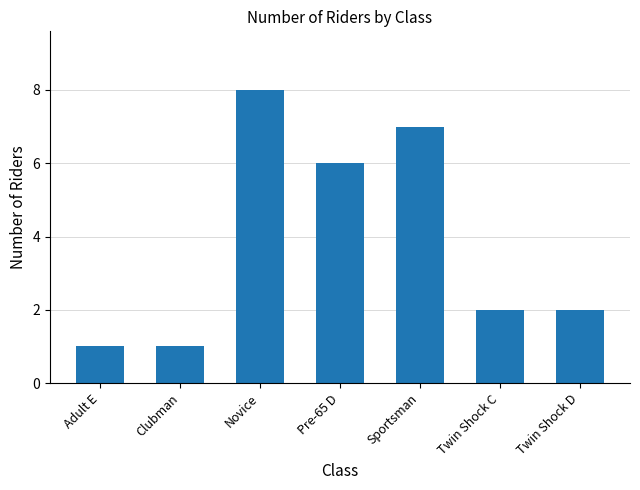

Are the bars grouped side by side (vs. stacked)?

No